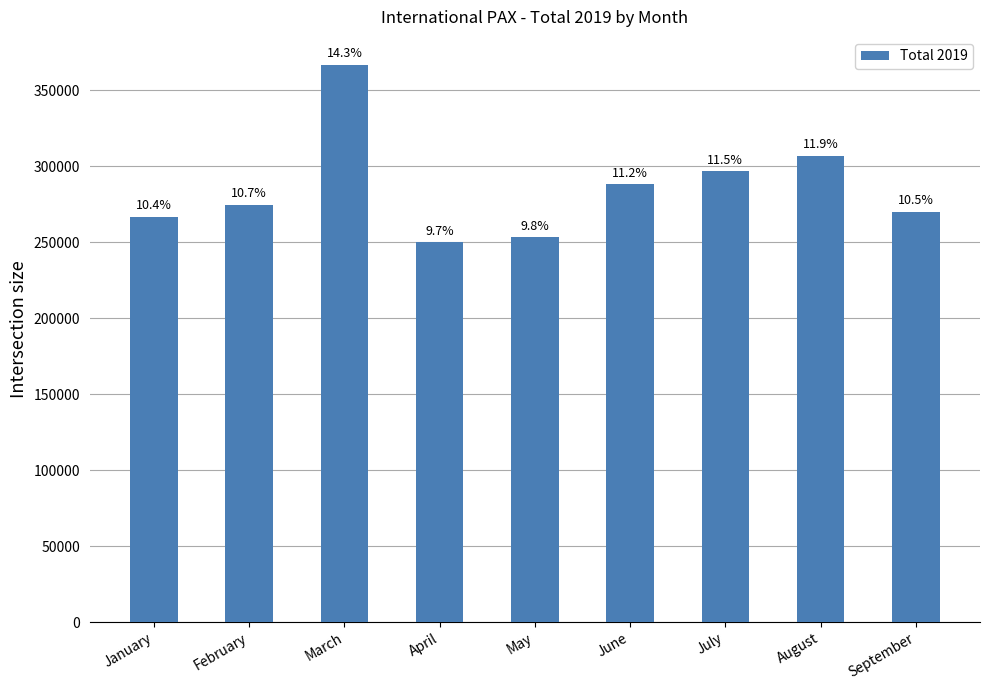

What is the difference between the maximum and second lowest values?

113664